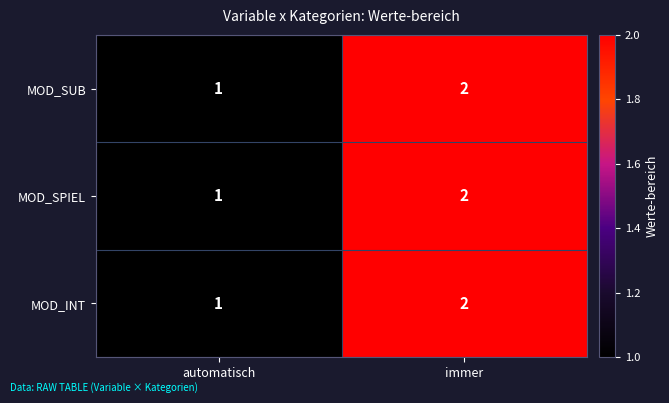

True or false: MOD_INT has a value of 2 at automatisch.

False